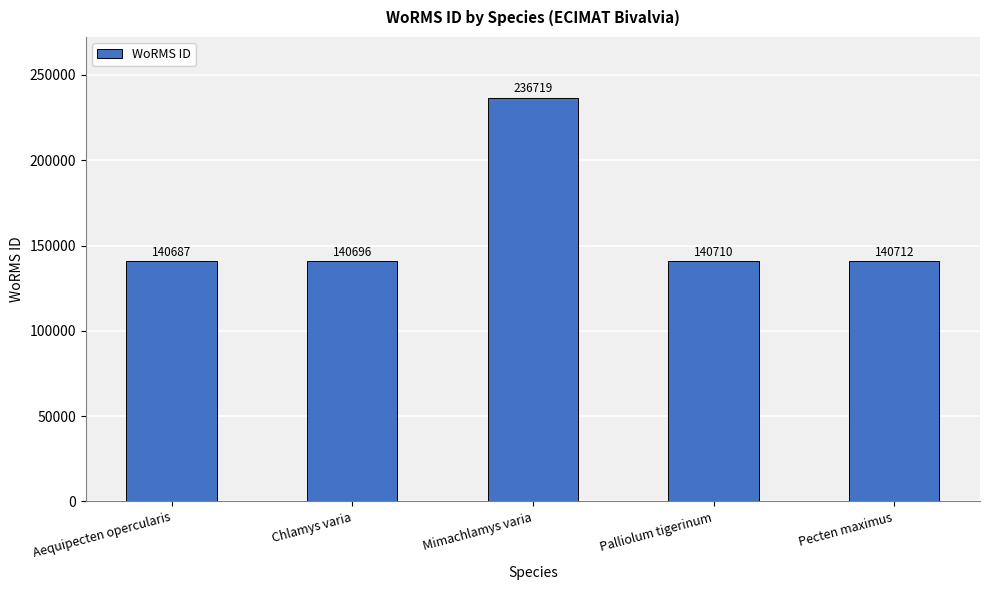

How many categories are shown in the chart?

5